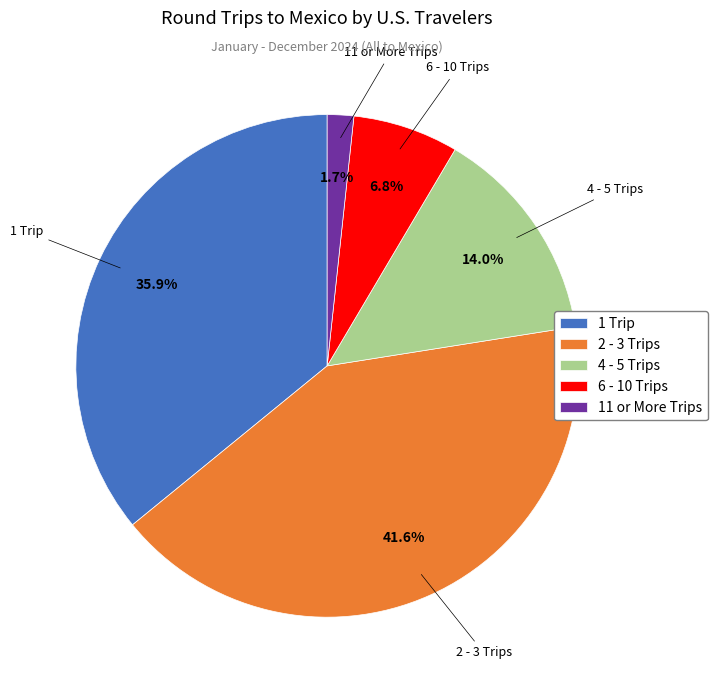

Which has a higher value, 1 Trip or 6 - 10 Trips?

1 Trip